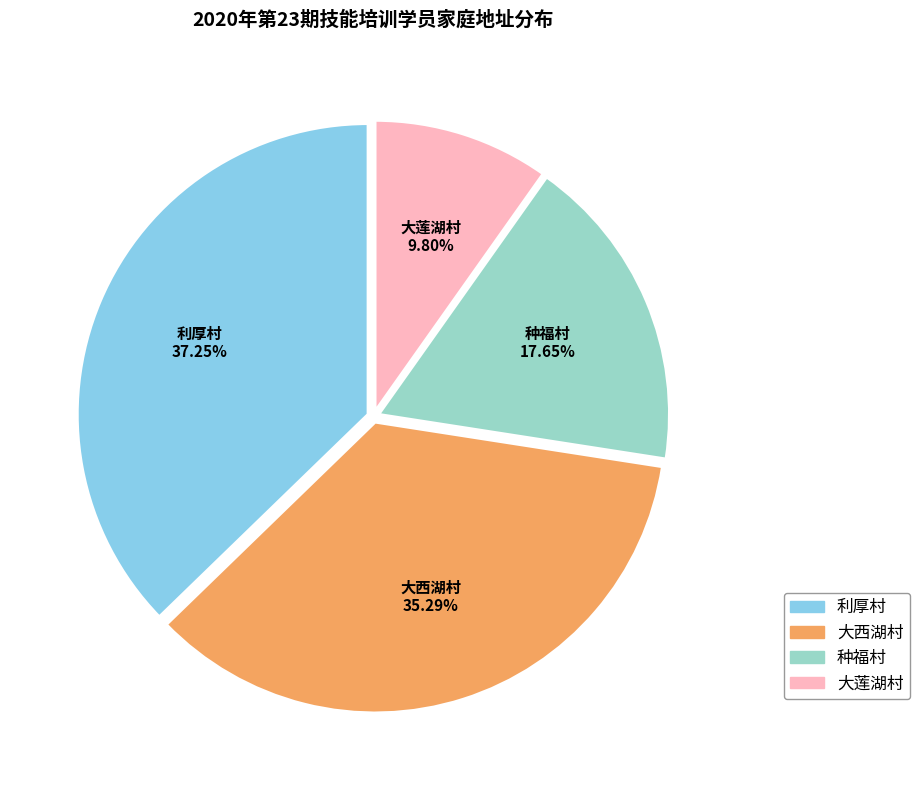

The 大西湖村 slice represents 35% of the pie. True or false?

True